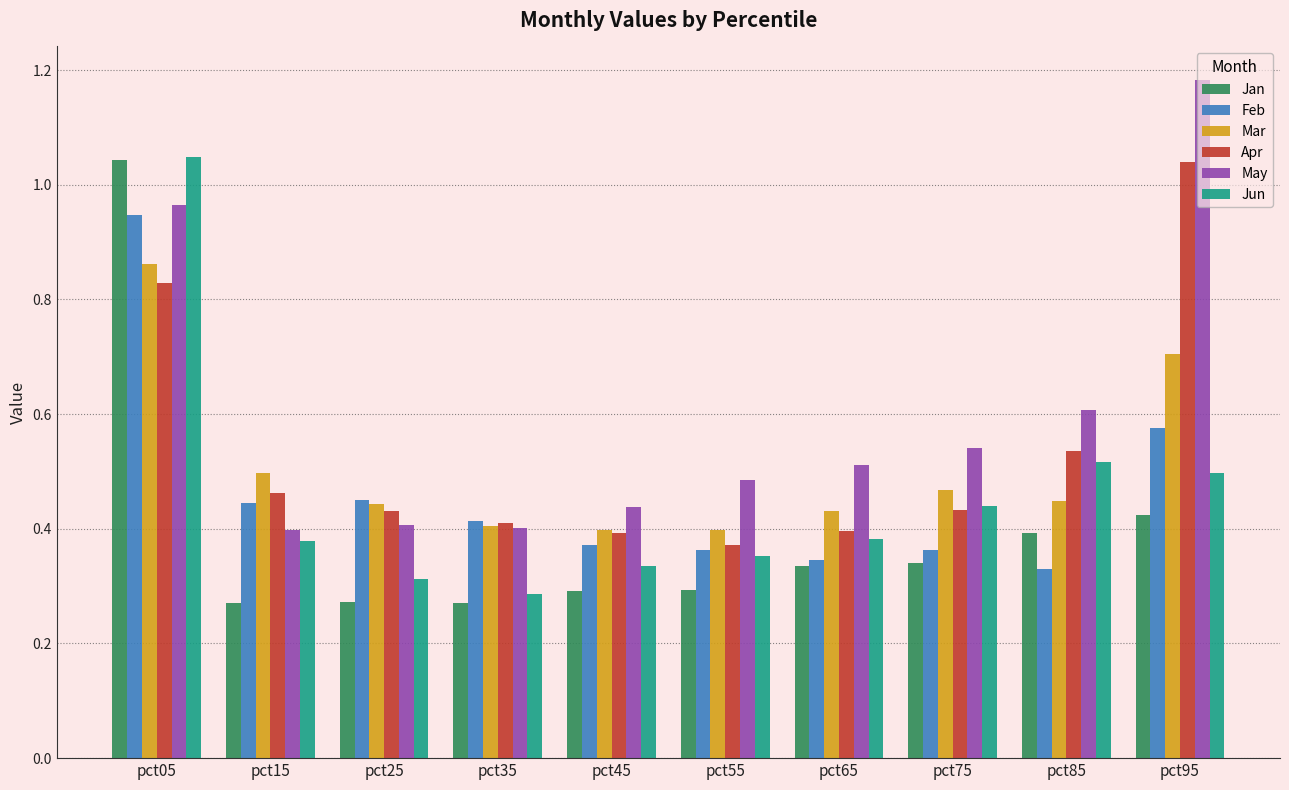

Does the chart contain stacked bars?

No